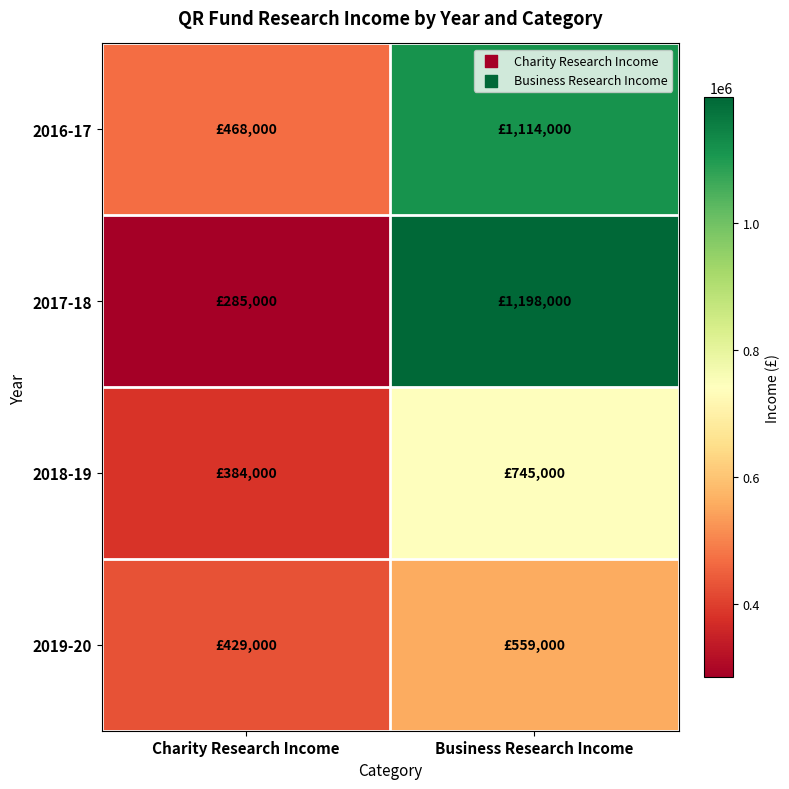

Reading left to right, what are all the values shown in this chart?

2016-17: Charity Research Income=468000	Business Research Income=1114000
2017-18: Charity Research Income=285000	Business Research Income=1198000
2018-19: Charity Research Income=384000	Business Research Income=745000
2019-20: Charity Research Income=429000	Business Research Income=559000